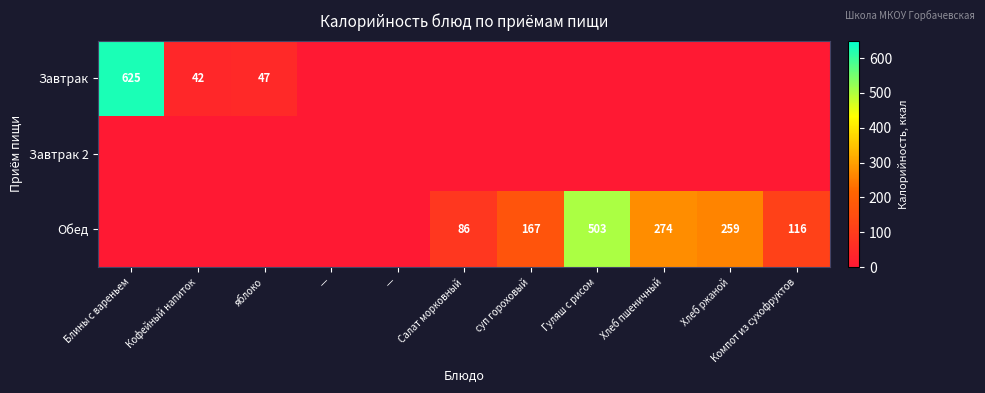

Rank the series at Компот из сухофруктов from highest to lowest value.

Обед, Завтрак, Завтрак 2